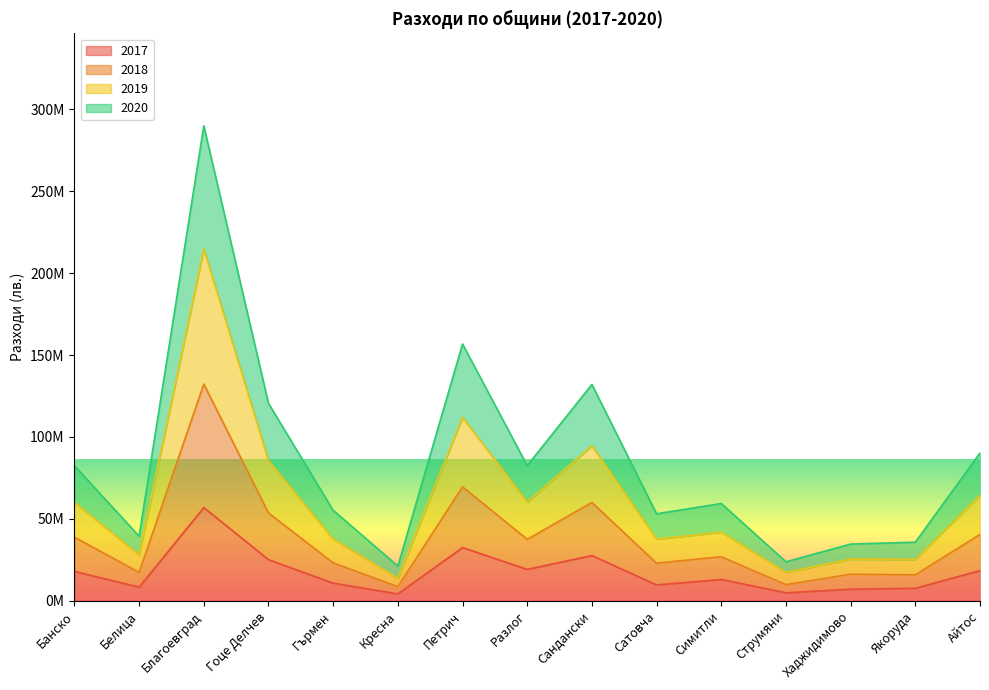

Between Хаджидимово and Гоце Делчев, which is larger?

Гоце Делчев